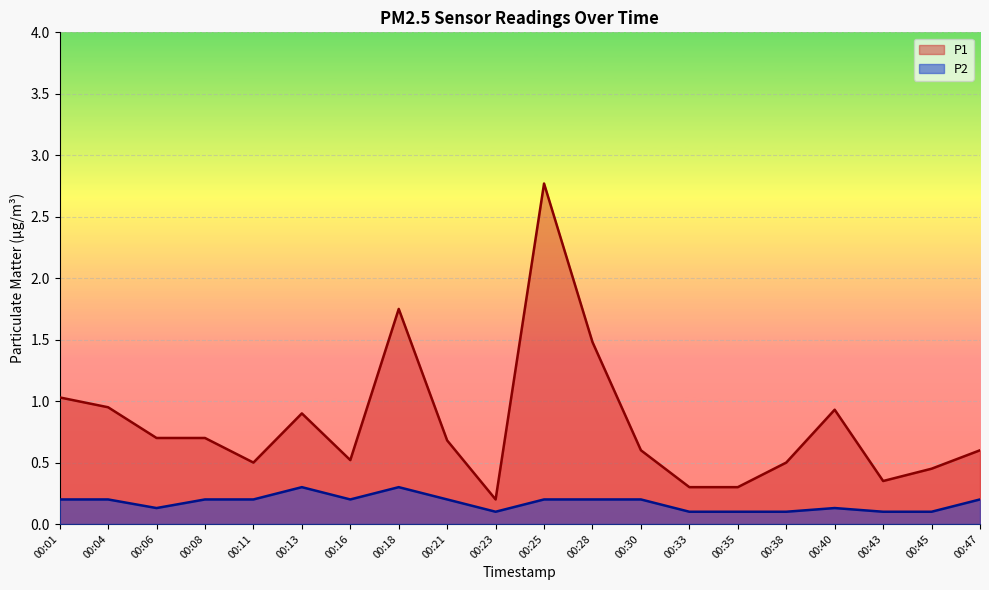

True or false: P1 and P2 cross at least once.

False